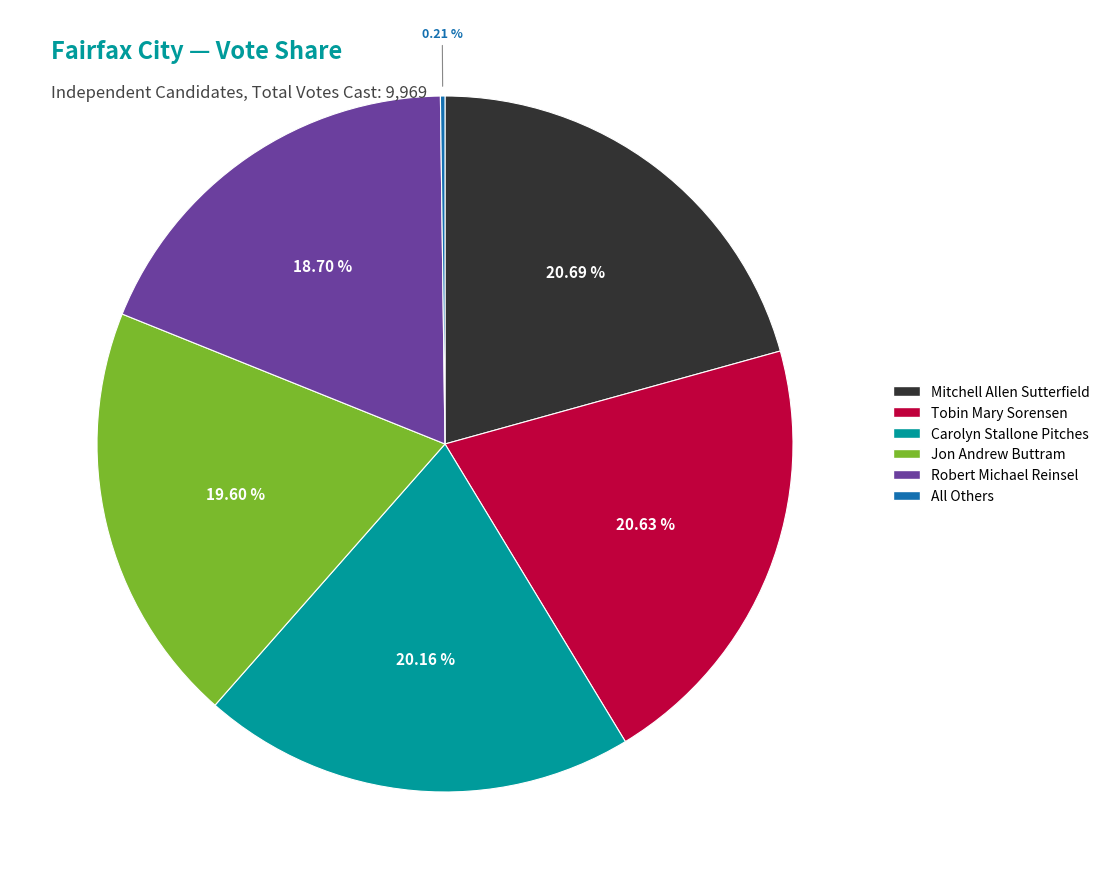

What is the ratio of the value at Tobin Mary Sorensen to the value at Mitchell Allen Sutterfield?

1.0